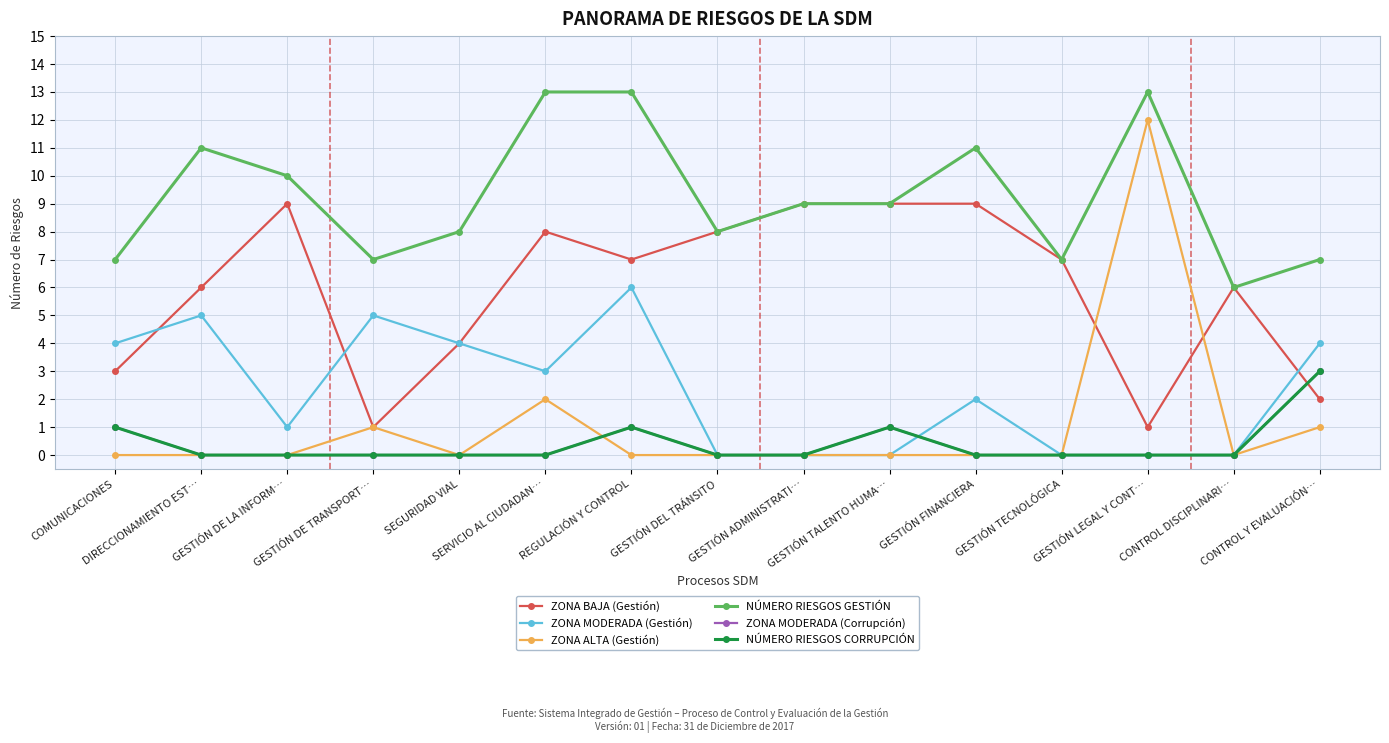

What is the total value across all series at SERVICIO AL CIUDADAN…?

26